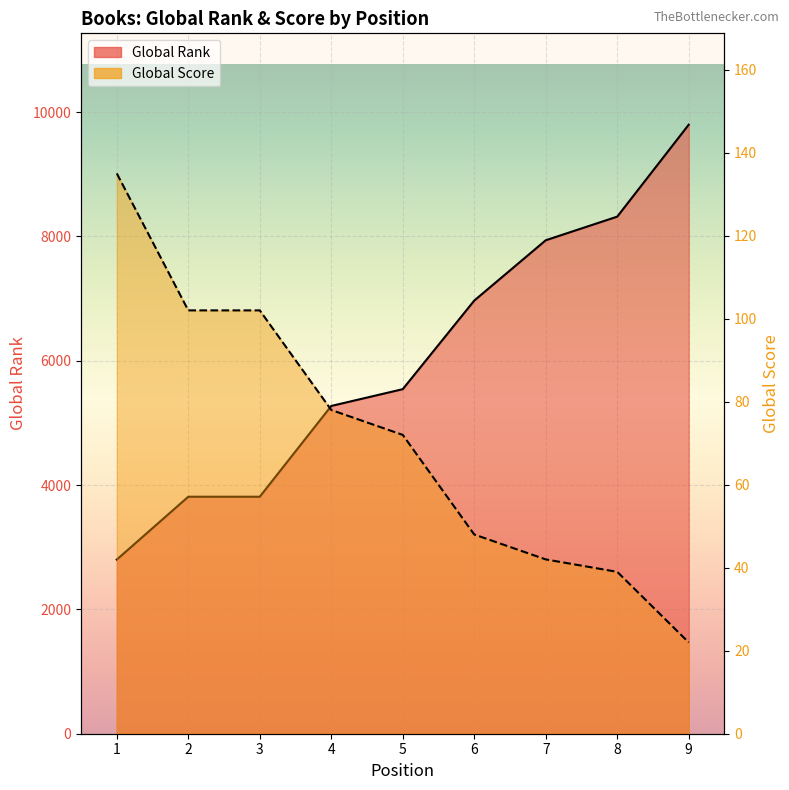

Which series has the widest spread of values?

Global Rank